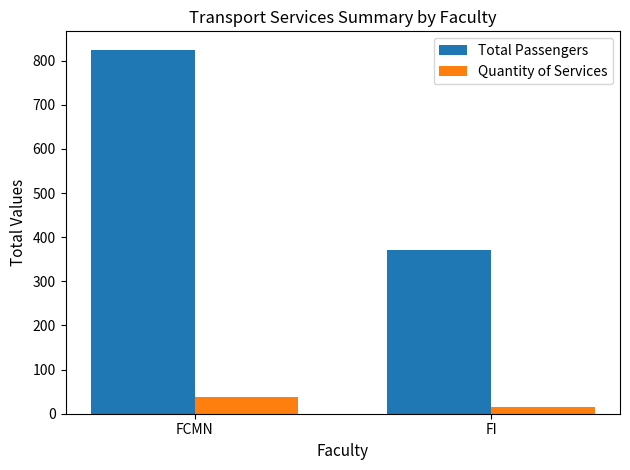

Reading right to left, transcribe all the data shown in this chart.

Total Passengers: FI=370	FCMN=825
Quantity of Services: FI=15	FCMN=37